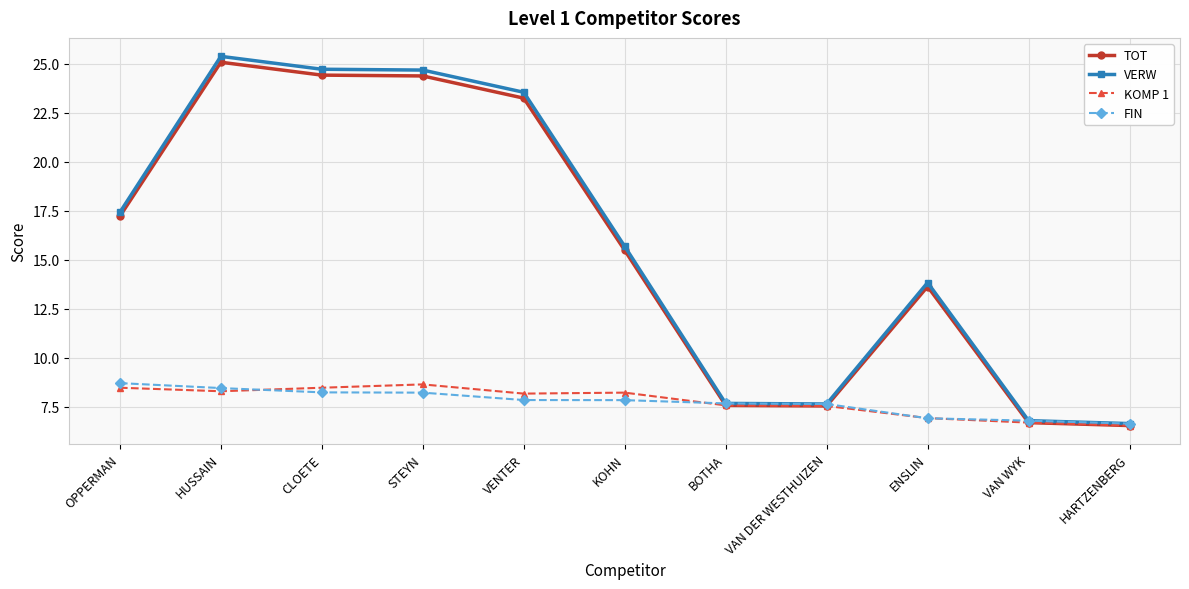

What position from the right is BOTHA?

5